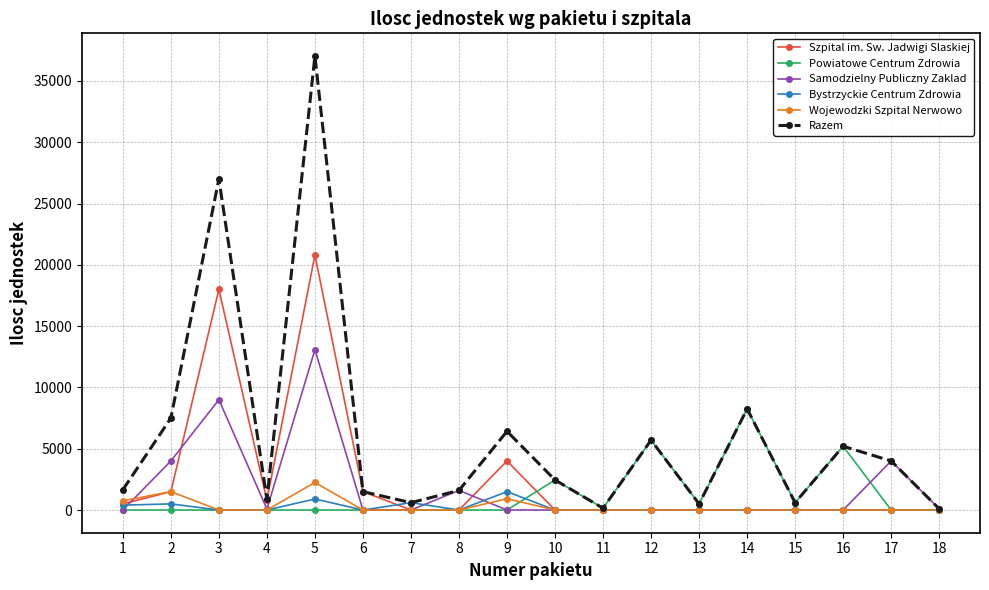

Is it true that Razem equals 4000 at 17?

True